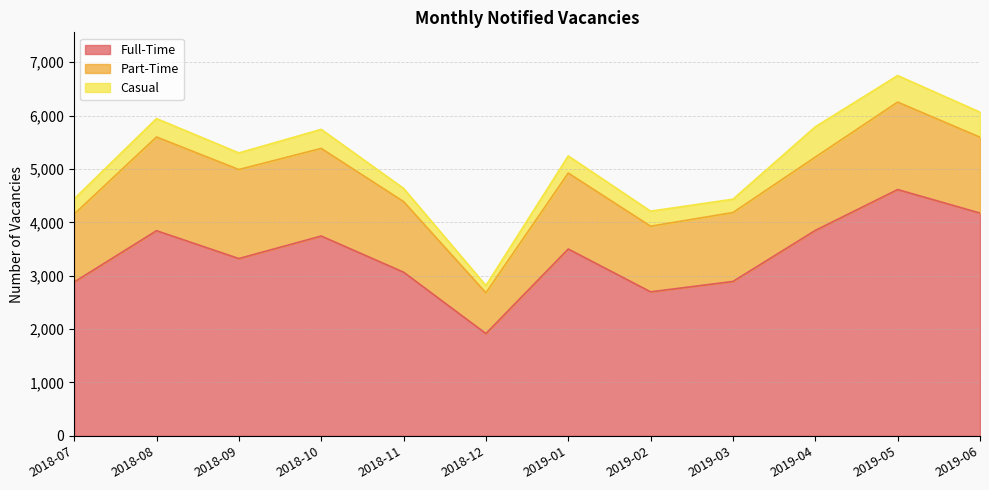

True or false: Part-Time and Full-Time cross at least once.

False